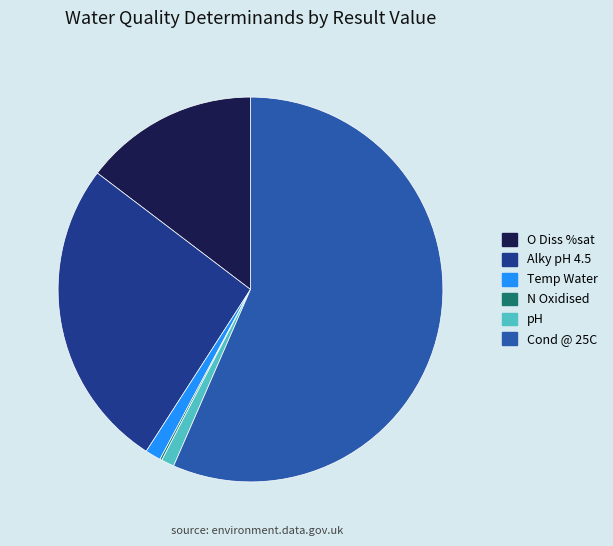

Which slice is the largest?

Cond @ 25C